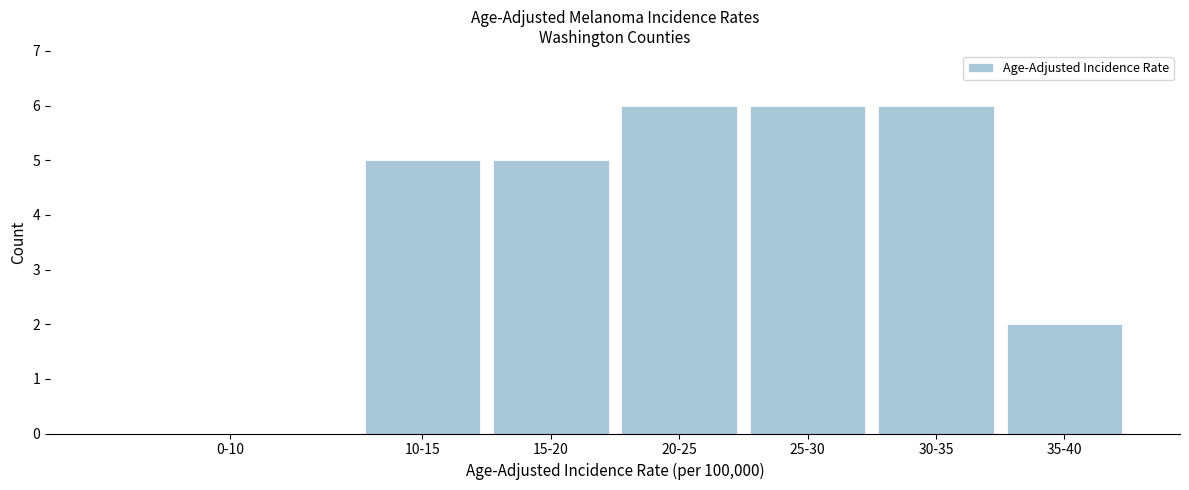

Reading right to left, what are all the values shown in this chart?

35-40=2	30-35=6	25-30=6	20-25=6	15-20=5	10-15=5	0-10=0